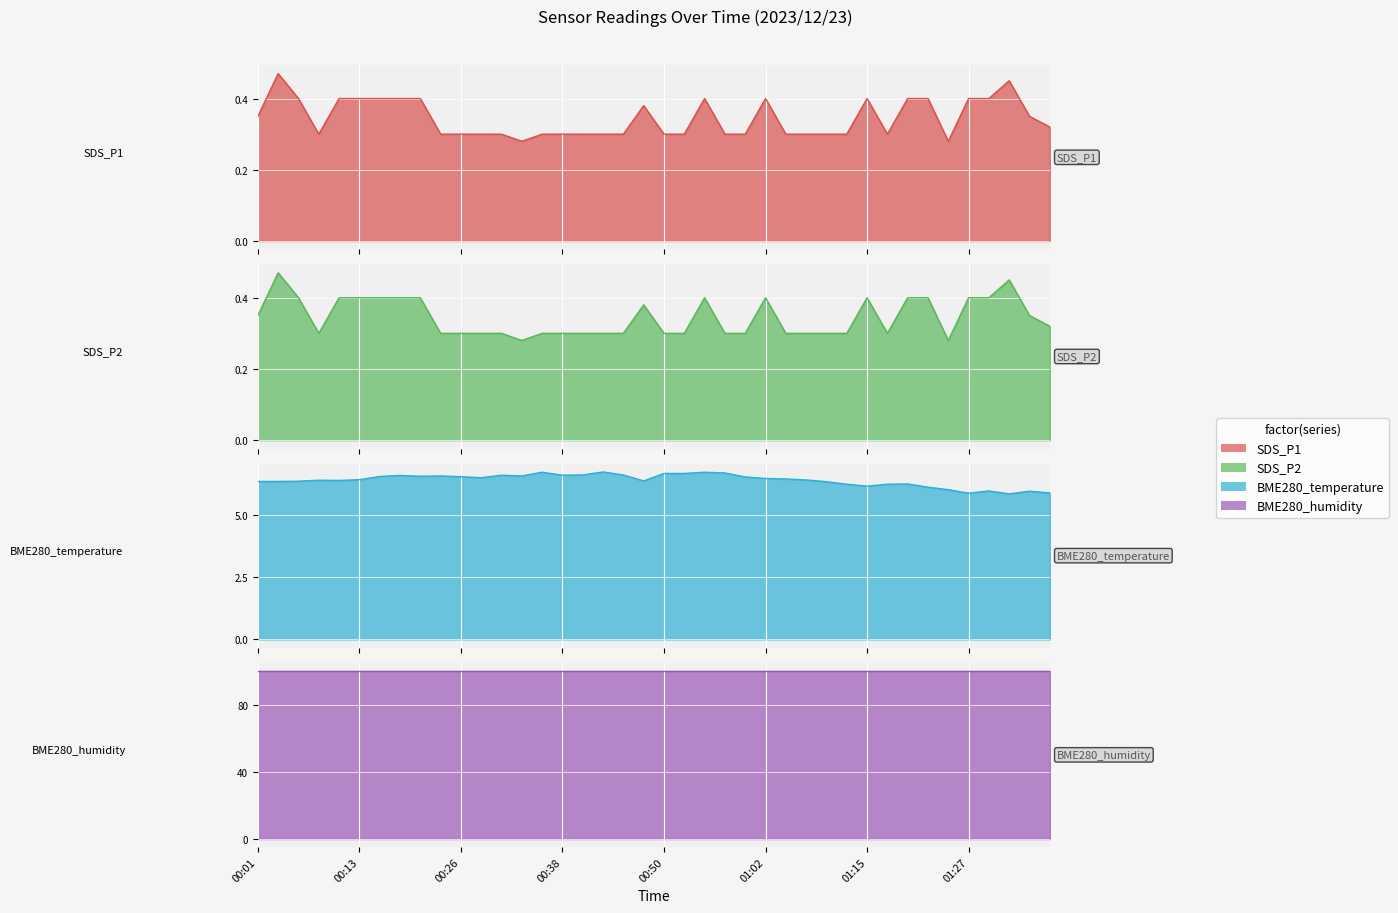

How many data points in BME280_temperature are less than 6?

5